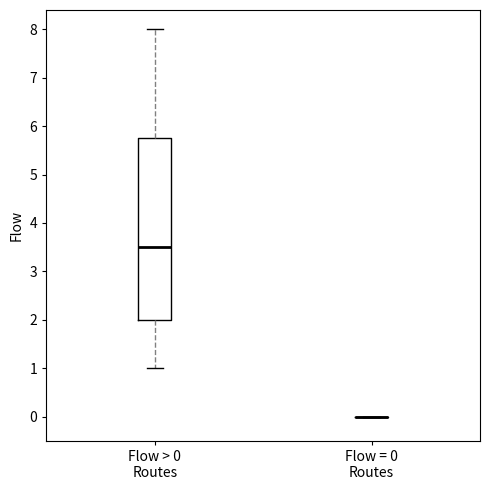

Reading left to right, transcribe this box plot: for each box, give where its median line is, the range the box spans, and where its two whiskers end, as read against the y-axis. The values are not printed on the chart, so give them approximately, as read against the axis.

Flow > 0 Routes: median 3.5, box 2.0 to 5.8, whiskers 1.0 to 8.0
Flow = 0 Routes: box collapsed to a line at 0.0, whiskers 0.0 to 0.0